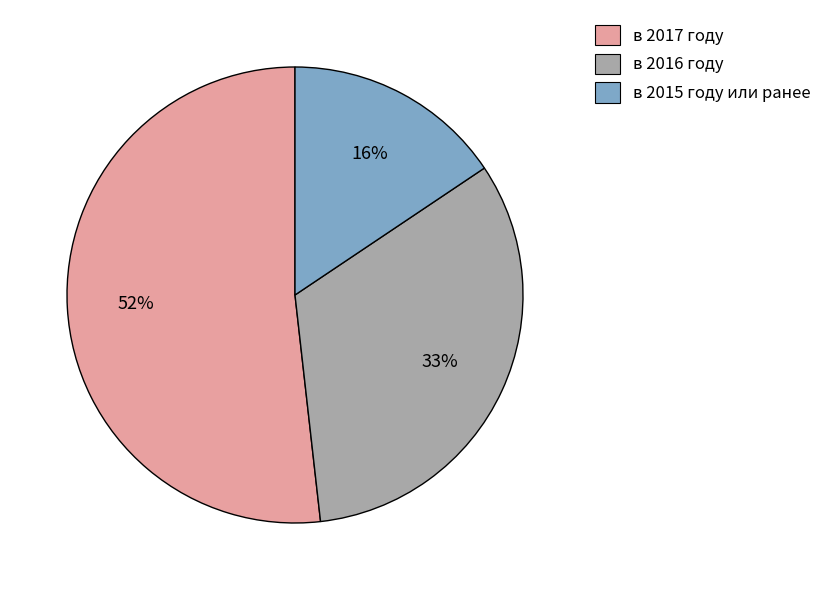

Which has a higher value, в 2016 году or в 2015 году или ранее?

в 2016 году